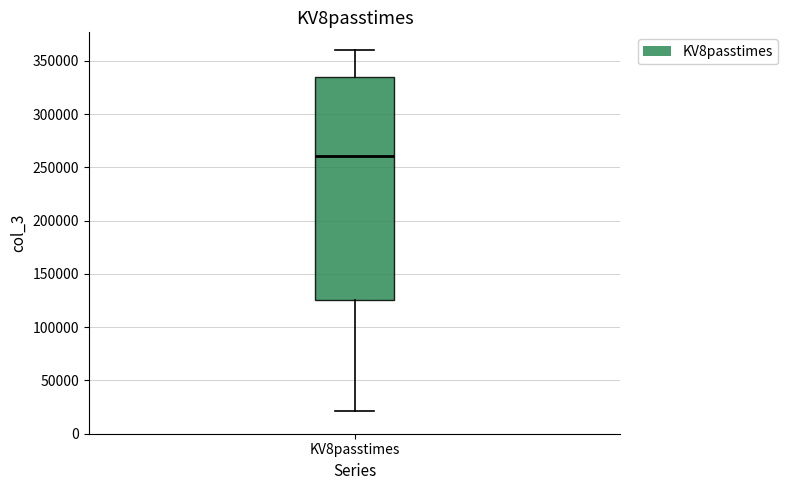

Transcribe this box plot: give where the median line is, the range the box spans, and where the two whiskers end, as read against the y-axis. The values are not printed on the chart, so give them approximately, as read against the axis.

median 260000, box 125000 to 335000, whiskers 20000 to 360000